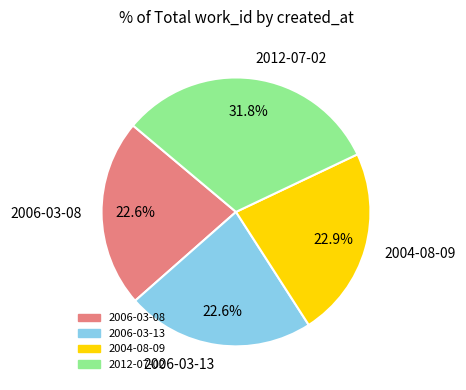

Count the number of slices in the pie.

4